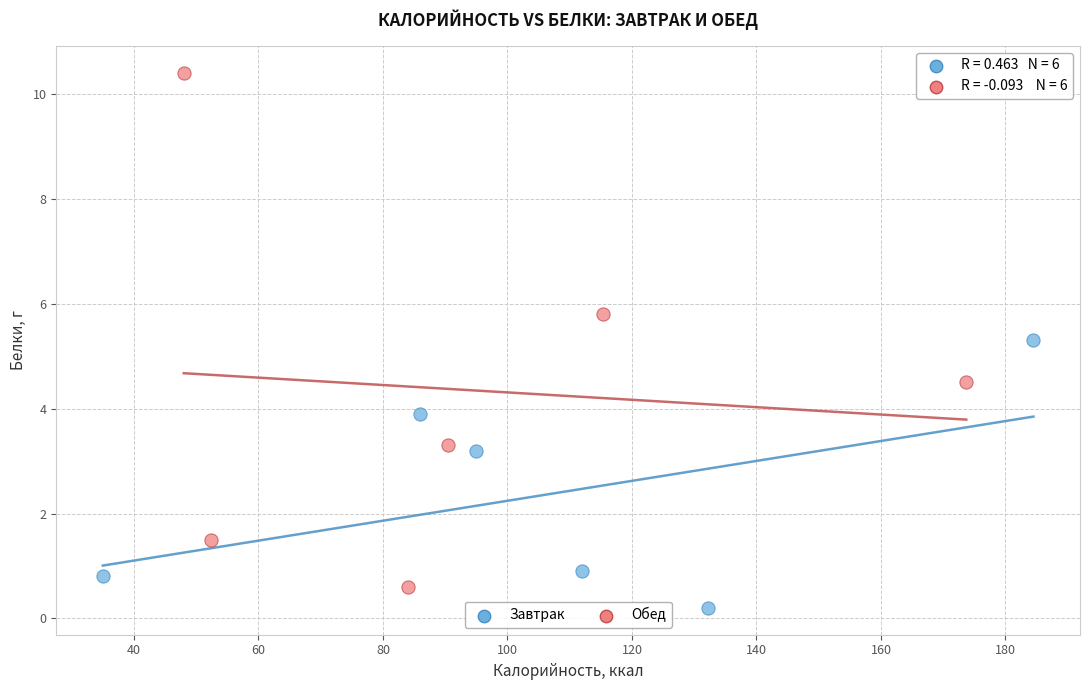

Which series has the widest spread of Y values?

Обед